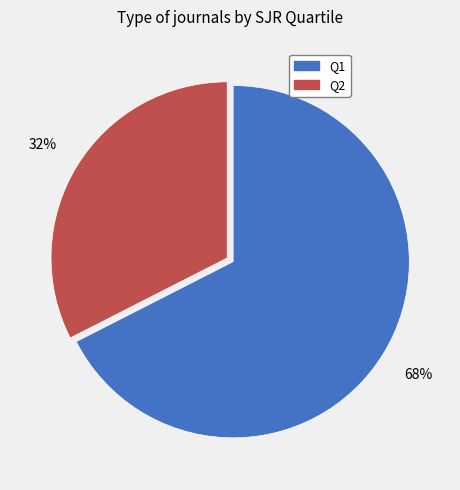

Is the sum of Q2 and Q1 greater than half?

Yes